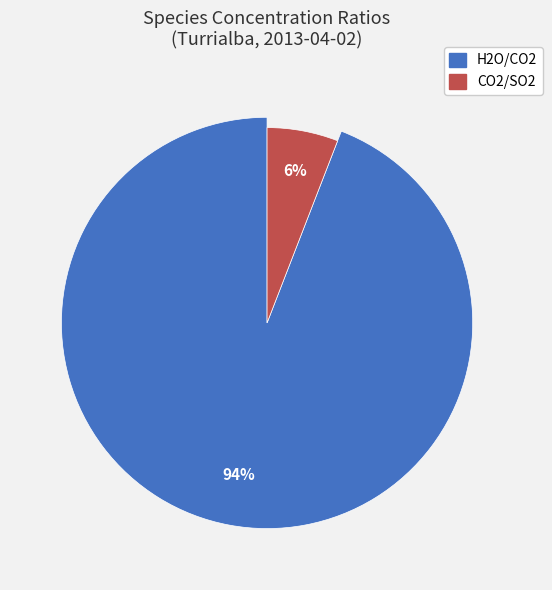

To the nearest percent, what portion does H2O/CO2 represent?

94%